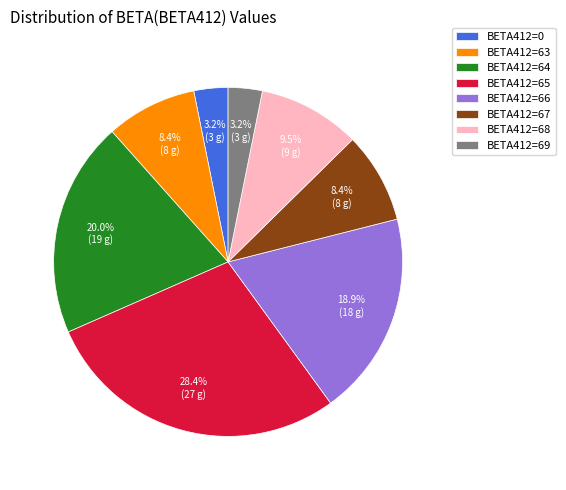

What portion of the pie excludes BETA412=63?

91.6%